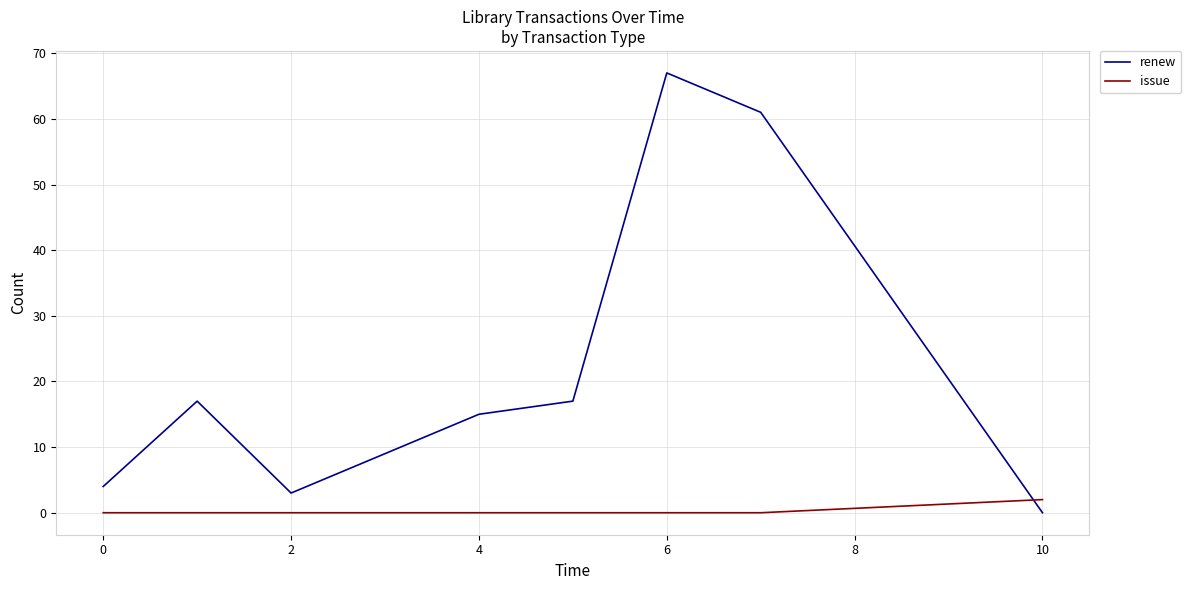

Rank the series by their average value, from highest to lowest.

renew, issue